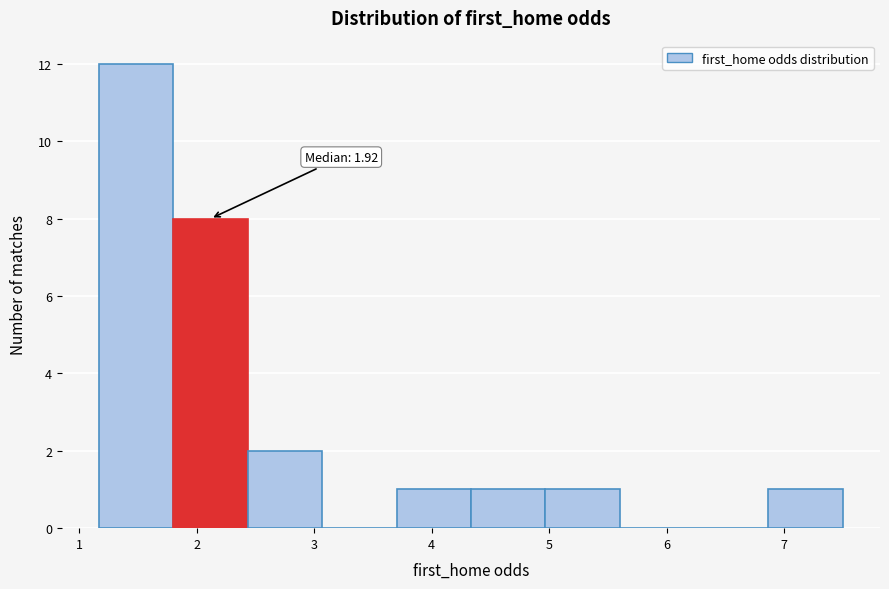

Over which range of the x-axis is the bar tallest?

1.2 to 1.8